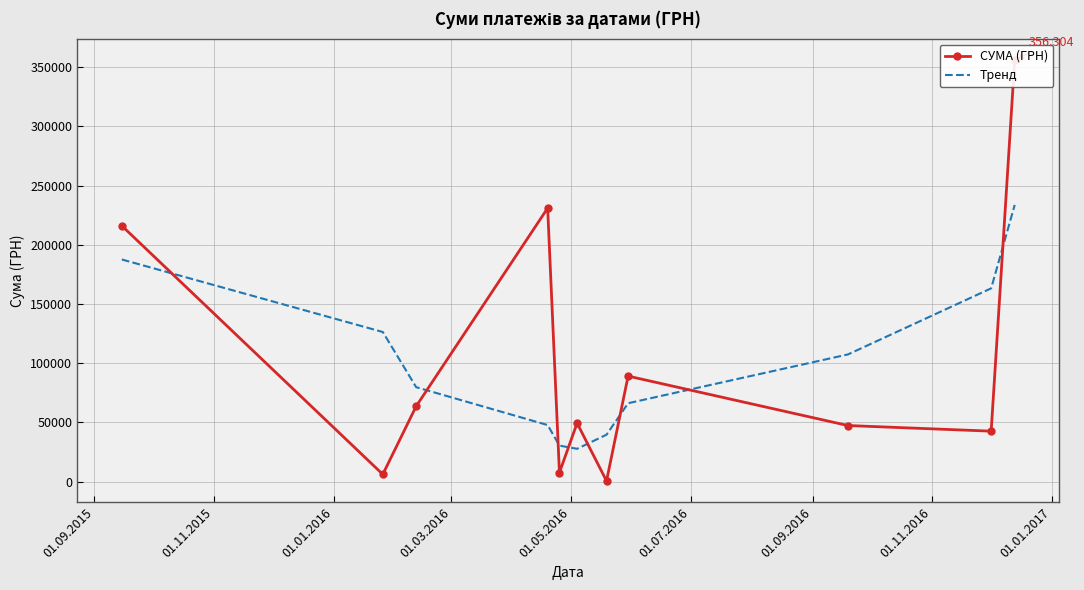

What is the difference between the maximum and minimum values in the СУМА (ГРН) series?

355775.5